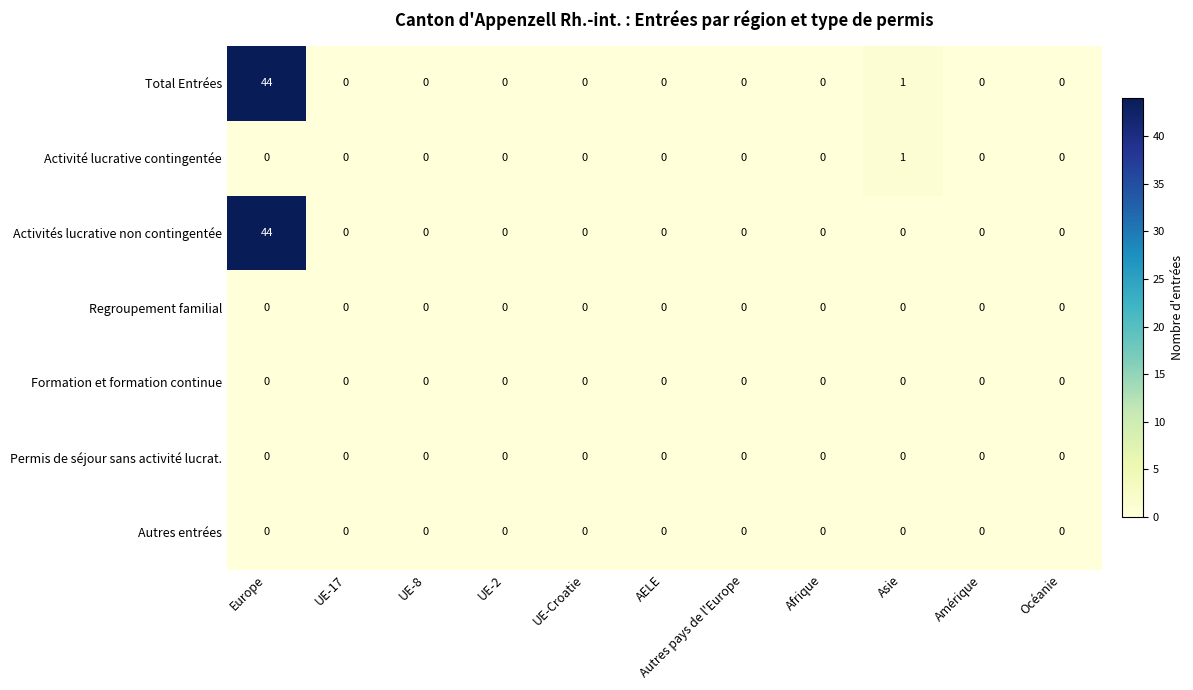

Which category has the highest value across all series?

Europe